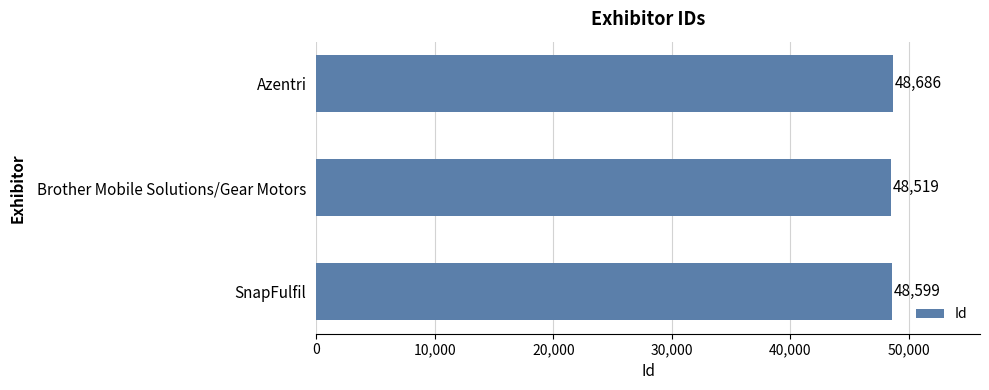

What is the average value?

48601